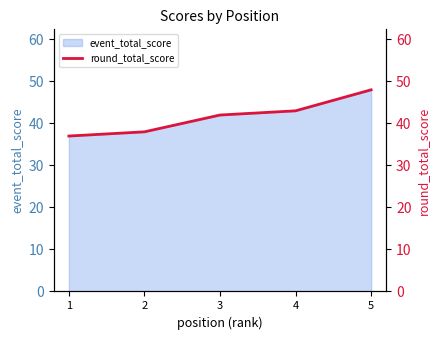

What is the lowest value of the event_total_score series?

37